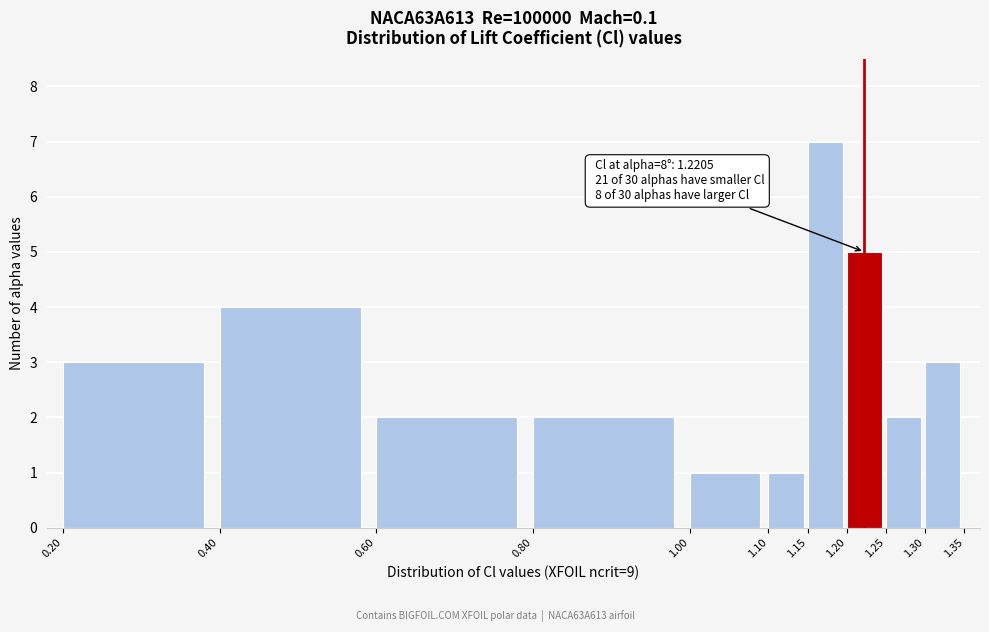

Which range on the x-axis has the tallest bar?

1.15 to 1.20